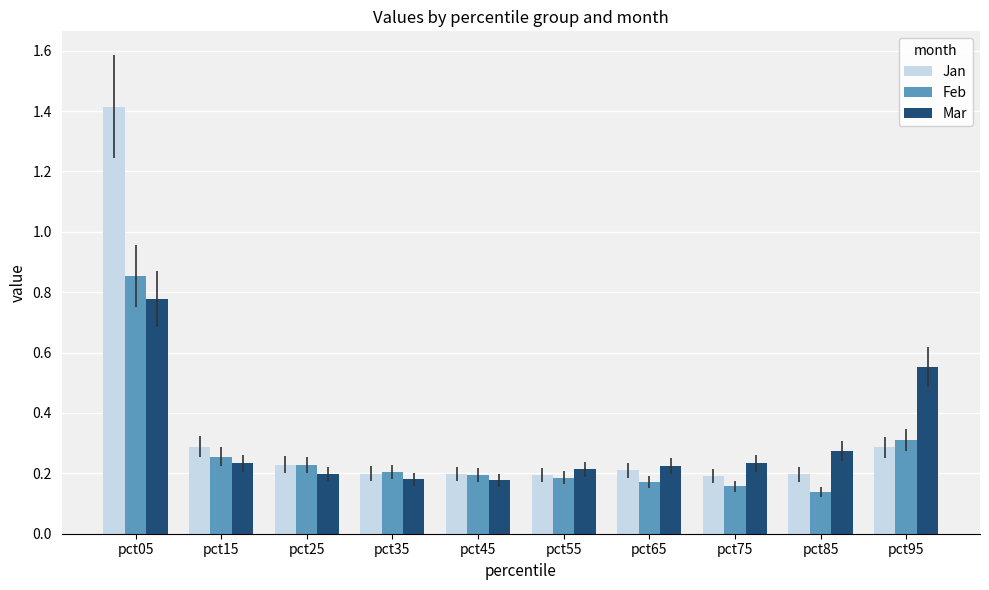

Rank the series by their maximum value, from highest to lowest.

Jan, Feb, Mar